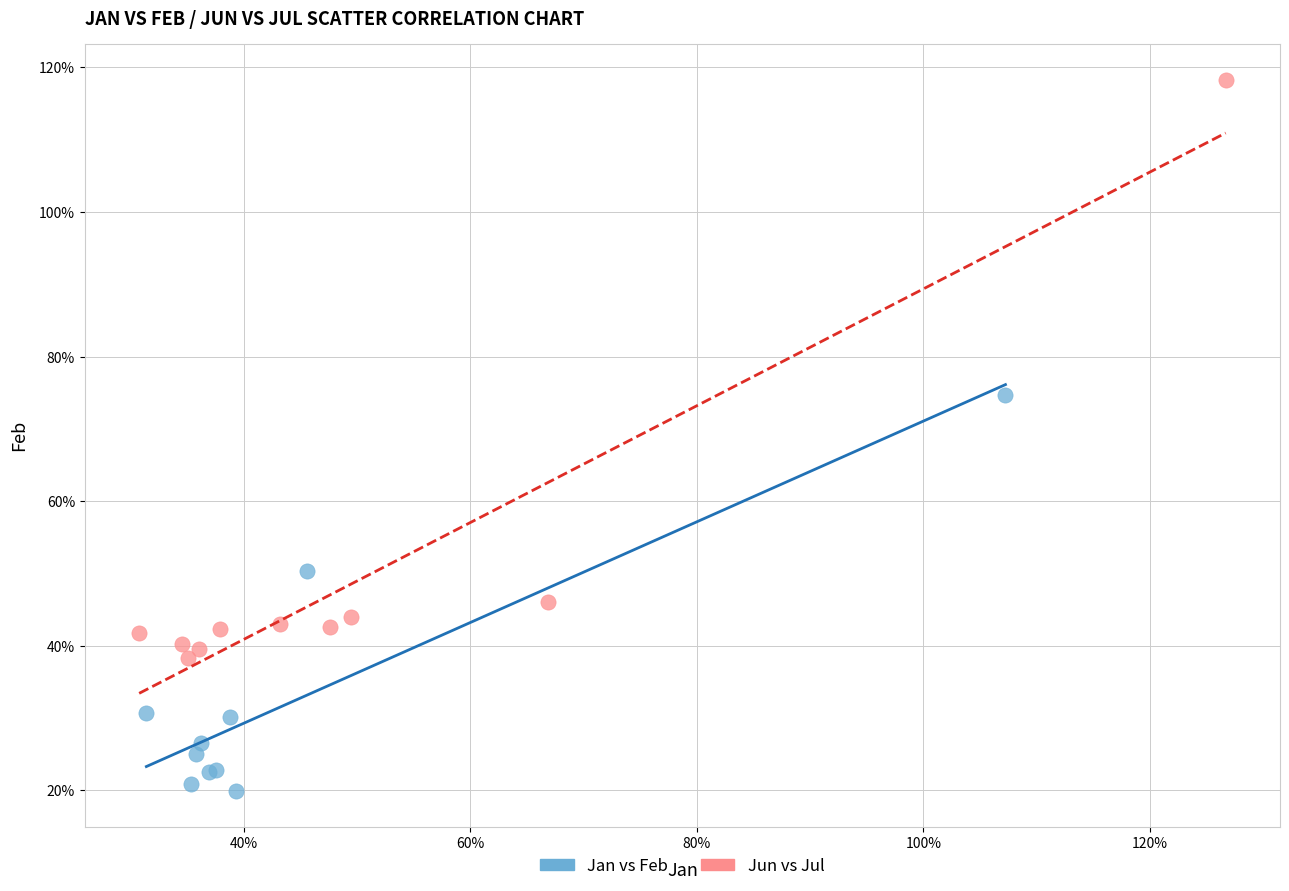

Which series reaches the maximum Y coordinate?

Jun vs Jul